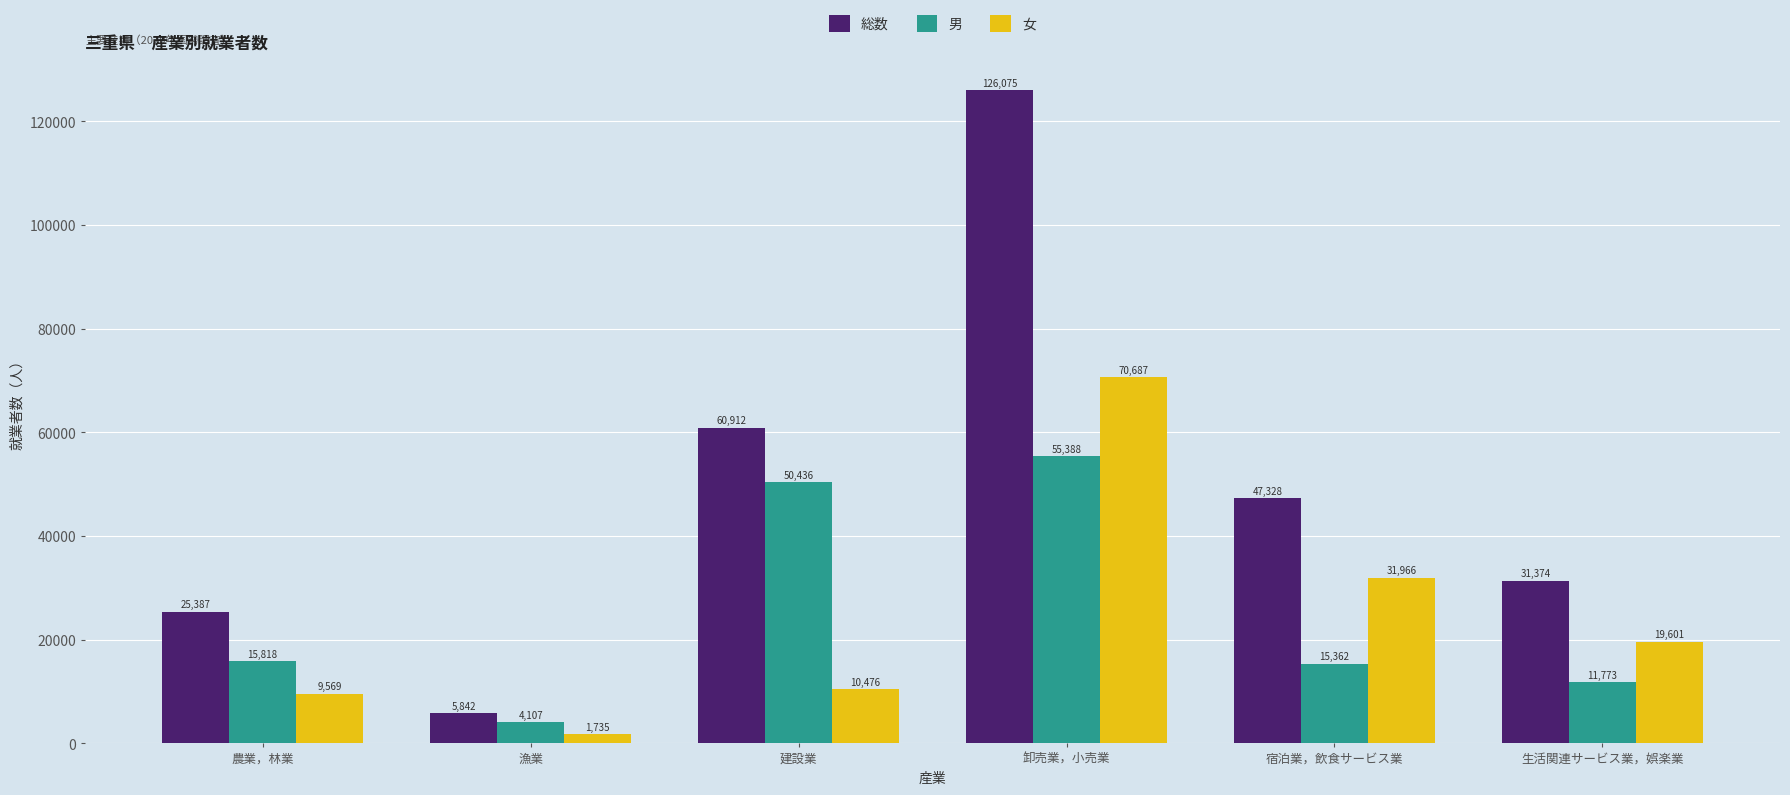

Which series has the largest total across all categories?

総数